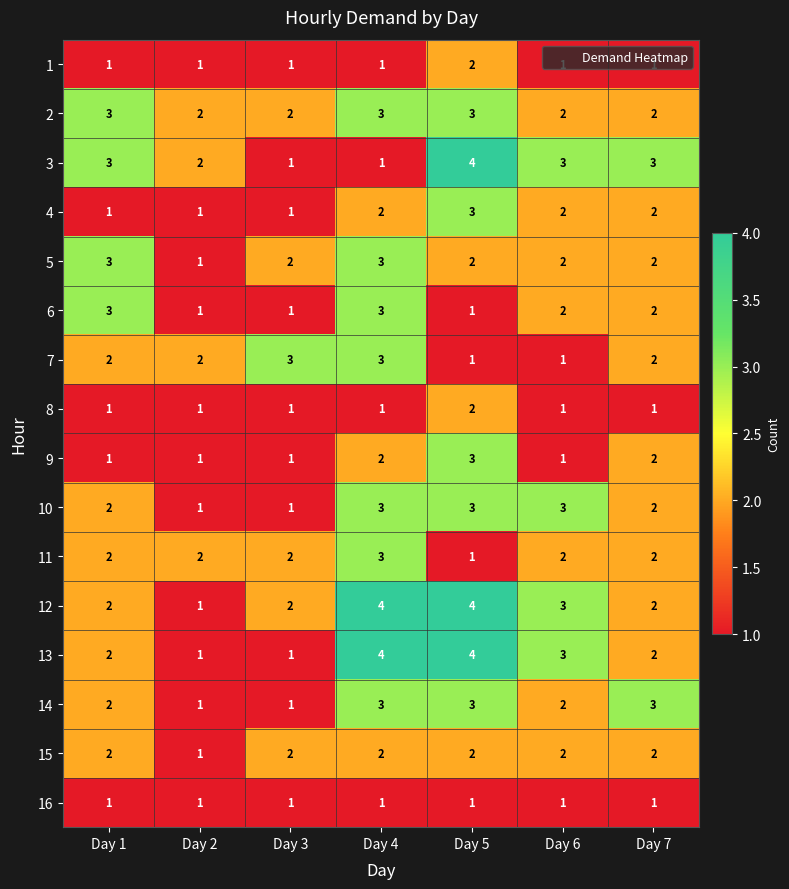

Count the 3 values in the range 1 to 3.

6